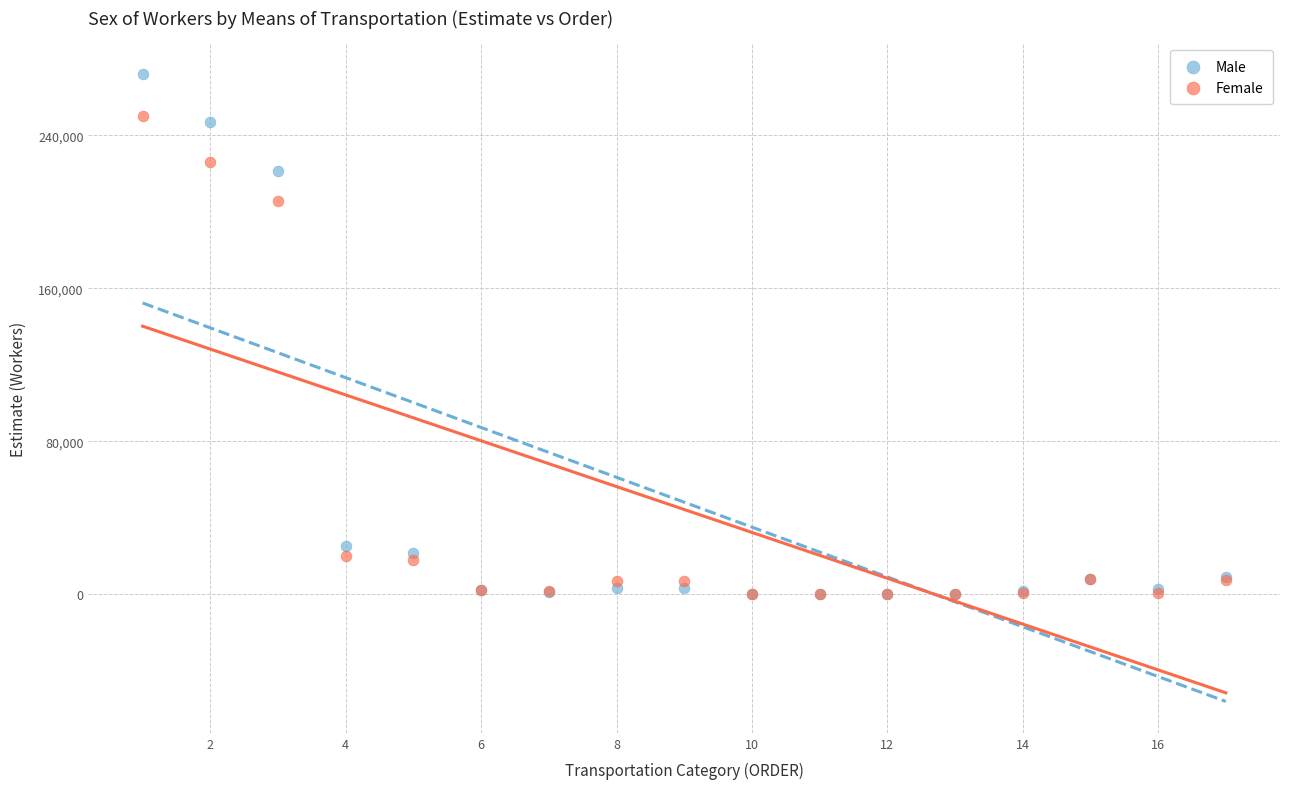

In the Male series, what Y value is closest to 135919?

221464